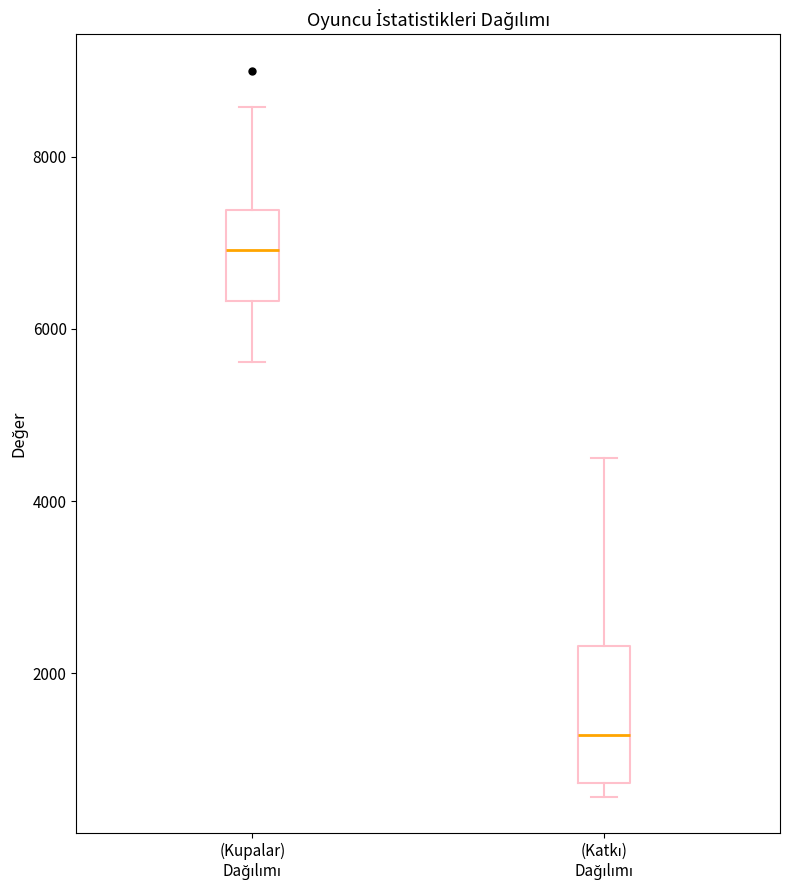

Reading left to right, transcribe this box plot: for each box, give where its median line is, the range the box spans, and where its two whiskers end, as read against the y-axis. The values are not printed on the chart, so give them approximately, as read against the axis.

(Kupalar) Dağılımı: median 7000, box 6400 to 7400, whiskers 5600 to 8600
(Katkı) Dağılımı: median 1200, box 800 to 2400, whiskers 600 to 4600